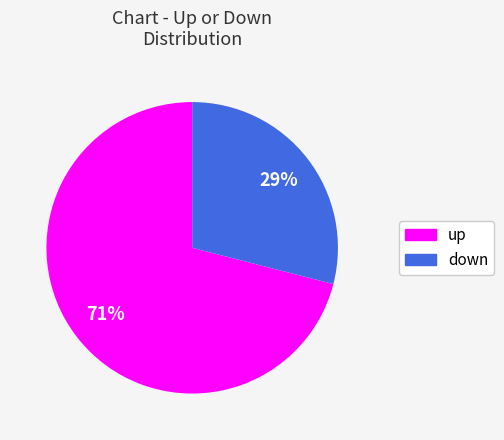

The up slice represents 60% of the pie. True or false?

False